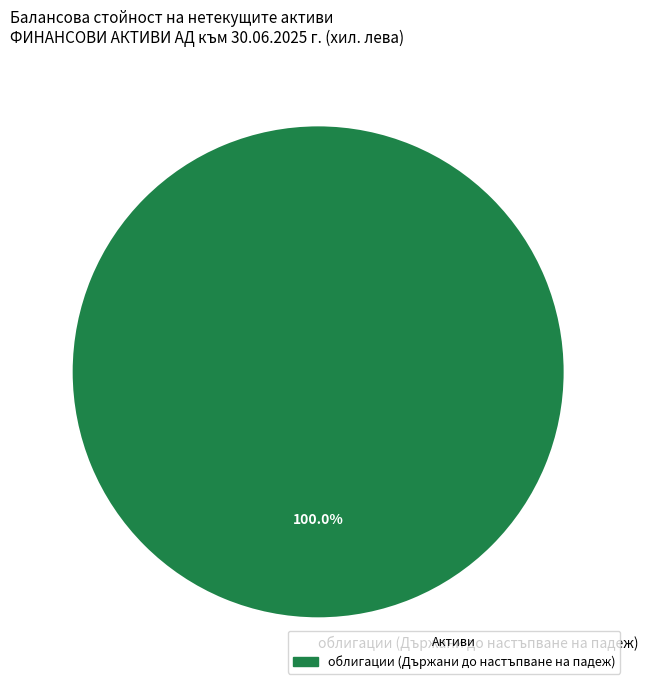

Does any single category account for the majority?

Yes